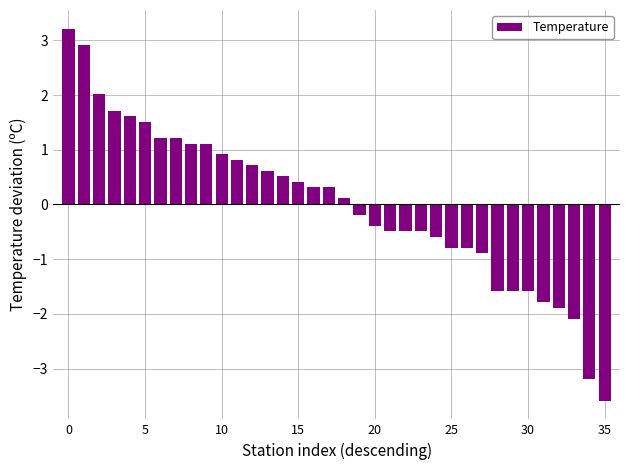

What is the value of the 36th bar from the left?

-3.6